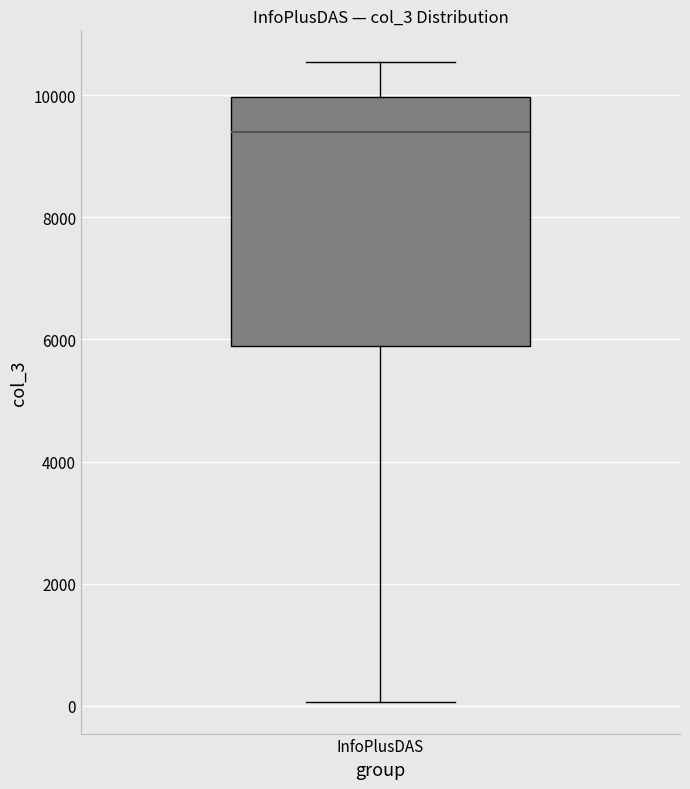

Transcribe this box plot: give where the median line is, the range the box spans, and where the two whiskers end, as read against the y-axis. The values are not printed on the chart, so give them approximately, as read against the axis.

median 9400, box 5800 to 10000, whiskers 0 to 10600